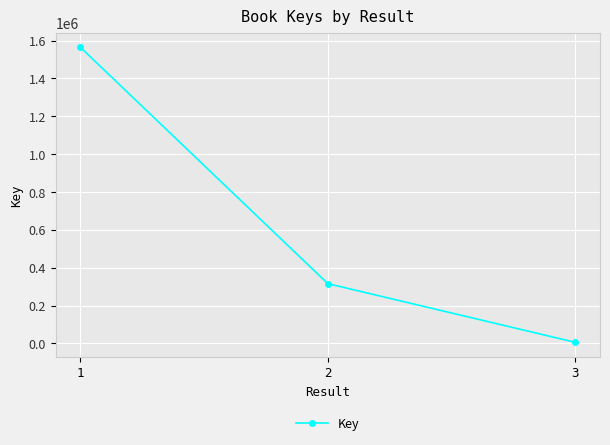

How many categories are shown in the chart?

3